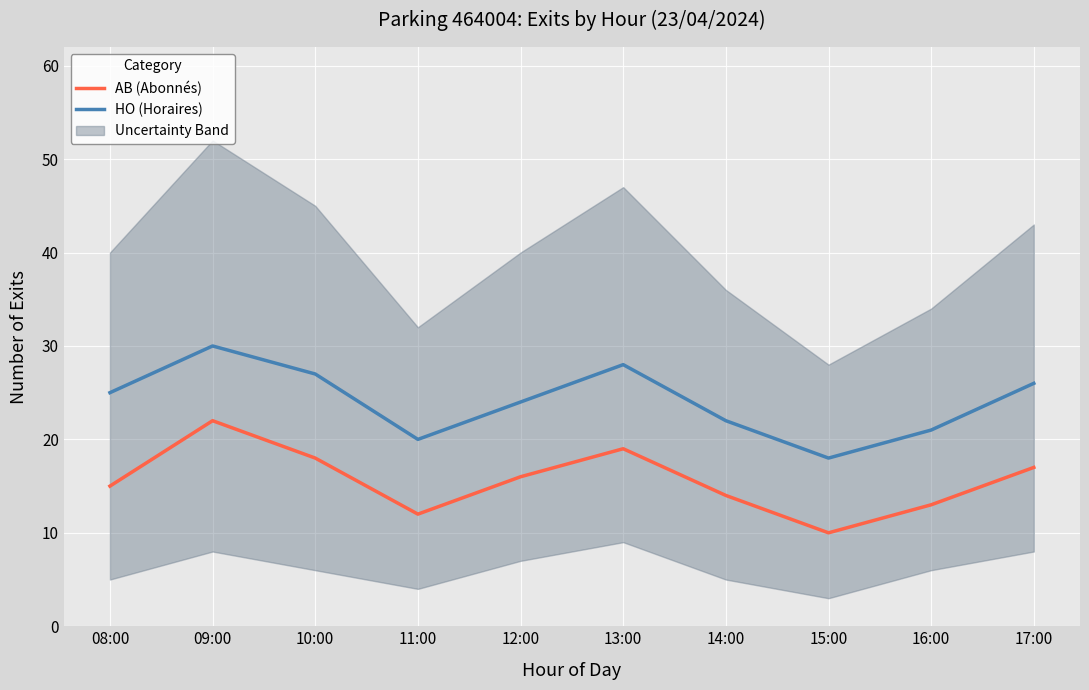

List the labels in order of HO (Horaires) value, largest first.

09:00, 13:00, 10:00, 17:00, 08:00, 12:00, 14:00, 16:00, 11:00, 15:00